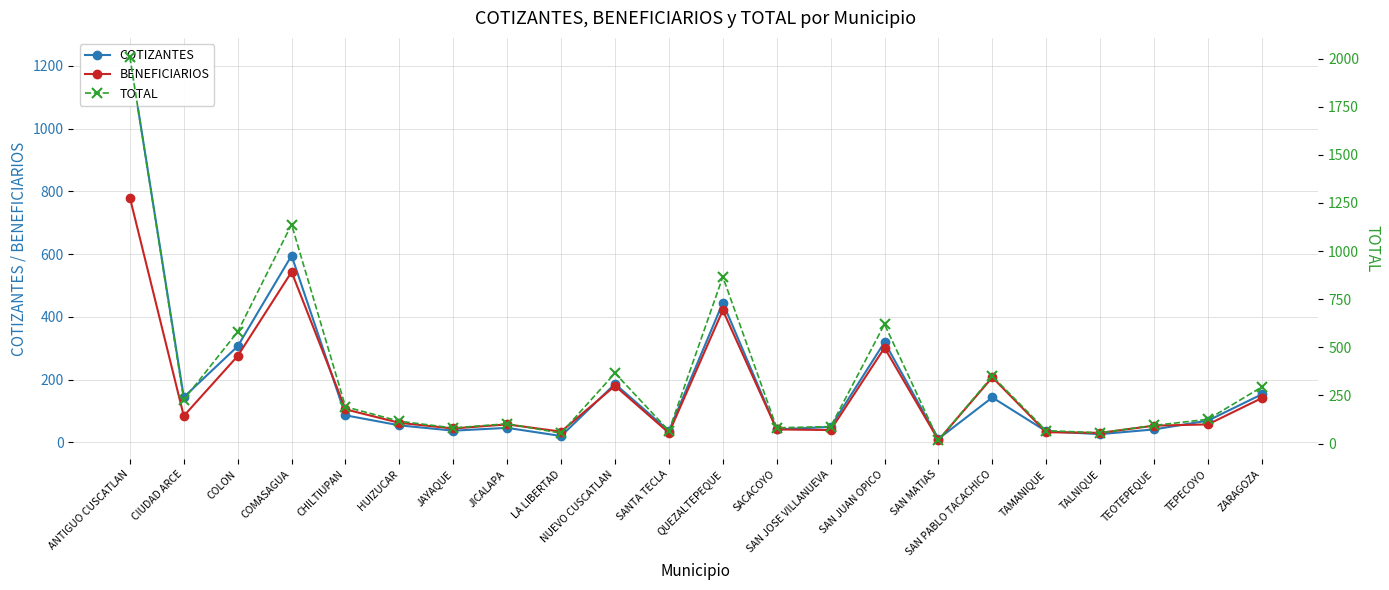

Reading left to right, extract all data points from this chart.

COTIZANTES: 1228	144	306	595	86	54	37	46	20	186	36	445	41	49	319	11	143	35	26	41	69	153
BENEFICIARIOS: 780	84	275	543	105	62	44	57	34	180	30	421	41	39	301	7	207	32	30	53	57	141
TOTAL: 2008	228	581	1138	191	116	81	103	54	366	66	866	82	88	620	18	350	67	56	94	126	294